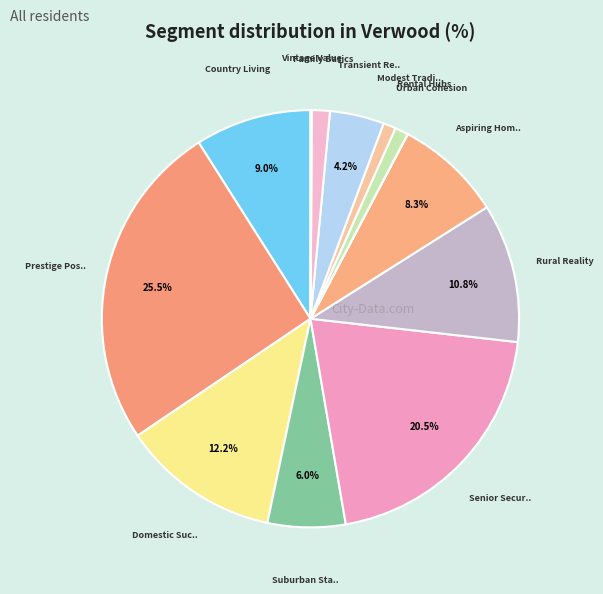

Does any single category account for the majority?

No